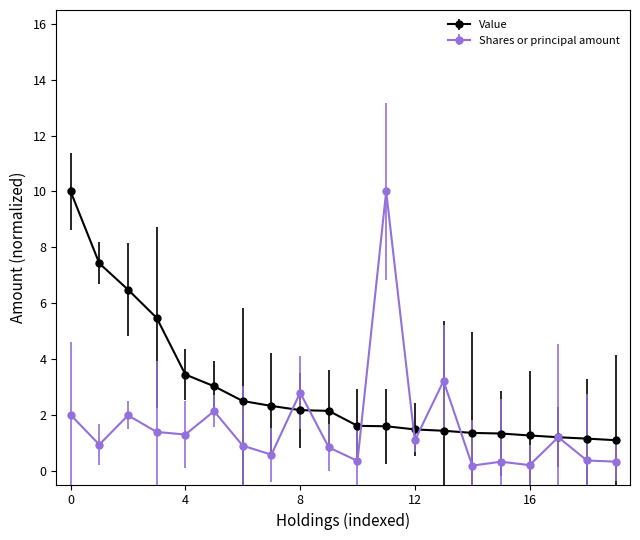

True or false: Shares or principal amount has more than 1 interior local peaks.

True